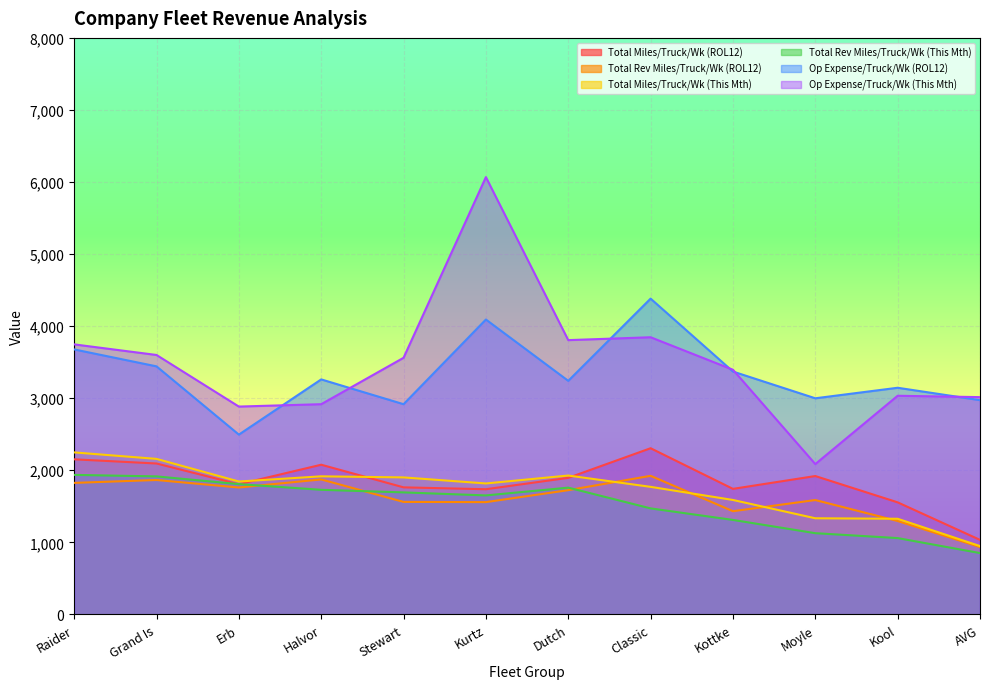

At which category does Total Rev Miles/Truck/Wk (This Mth) reach its first local valley?

Kurtz